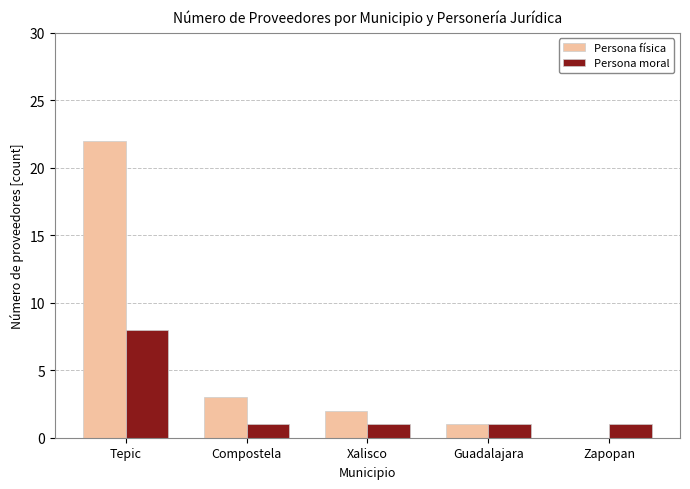

Which series has the largest total across all categories?

Persona física